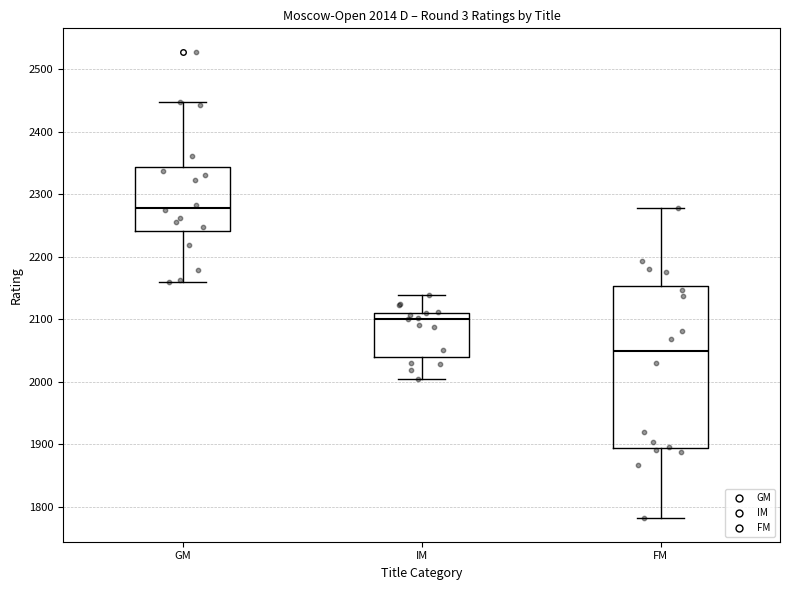

Which box has the highest median line?

GM